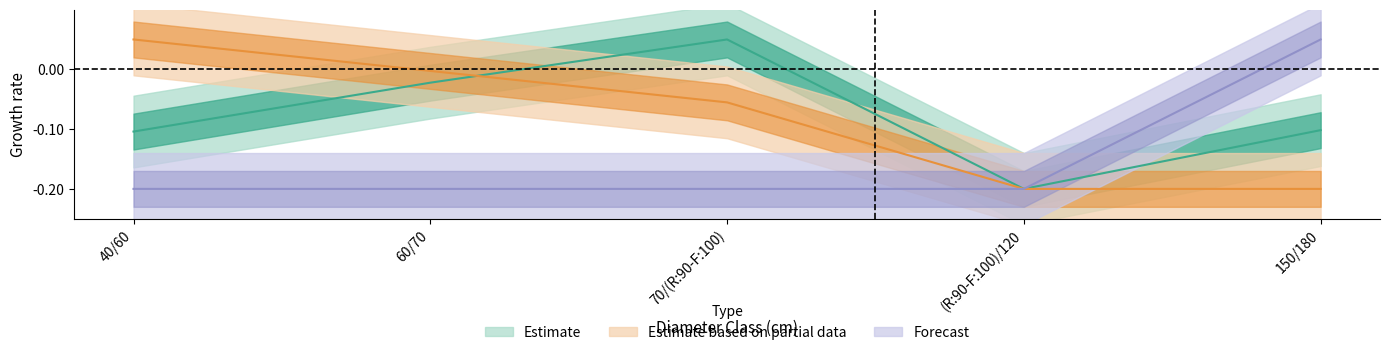

Is the value of produit_vtgr at 40/60 greater than the value of produit_vtrh at (R:90-F:100)/120?

Yes